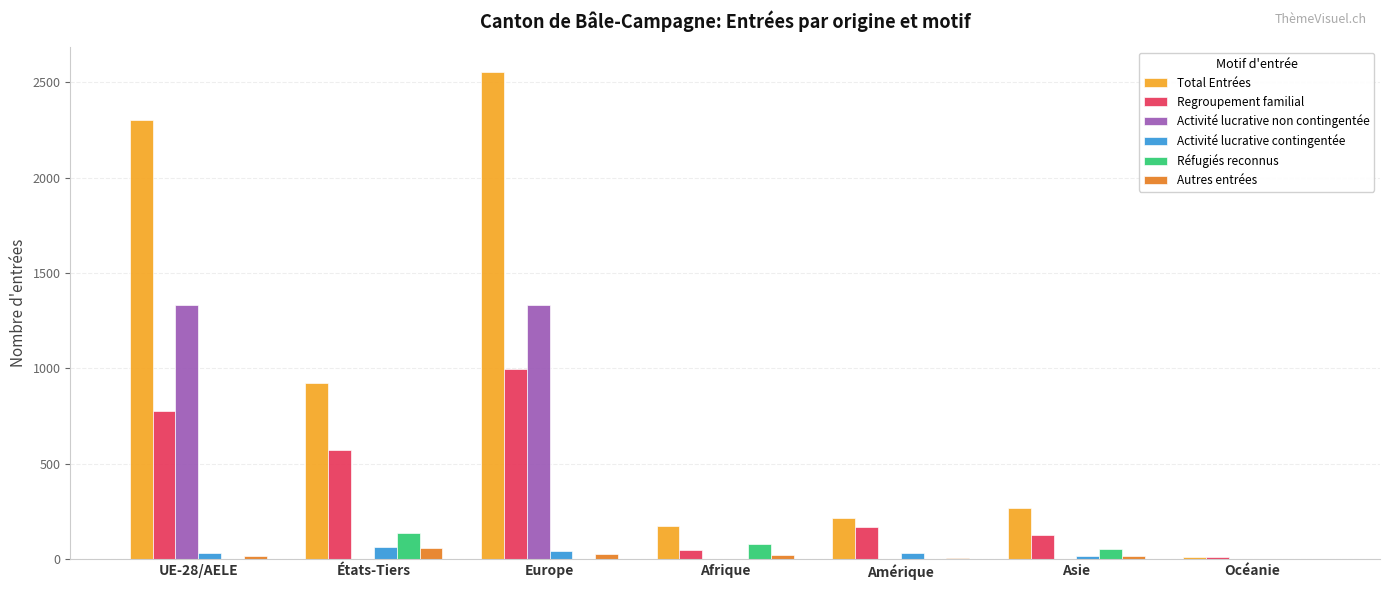

Which series has the largest total across all categories?

Total Entrées